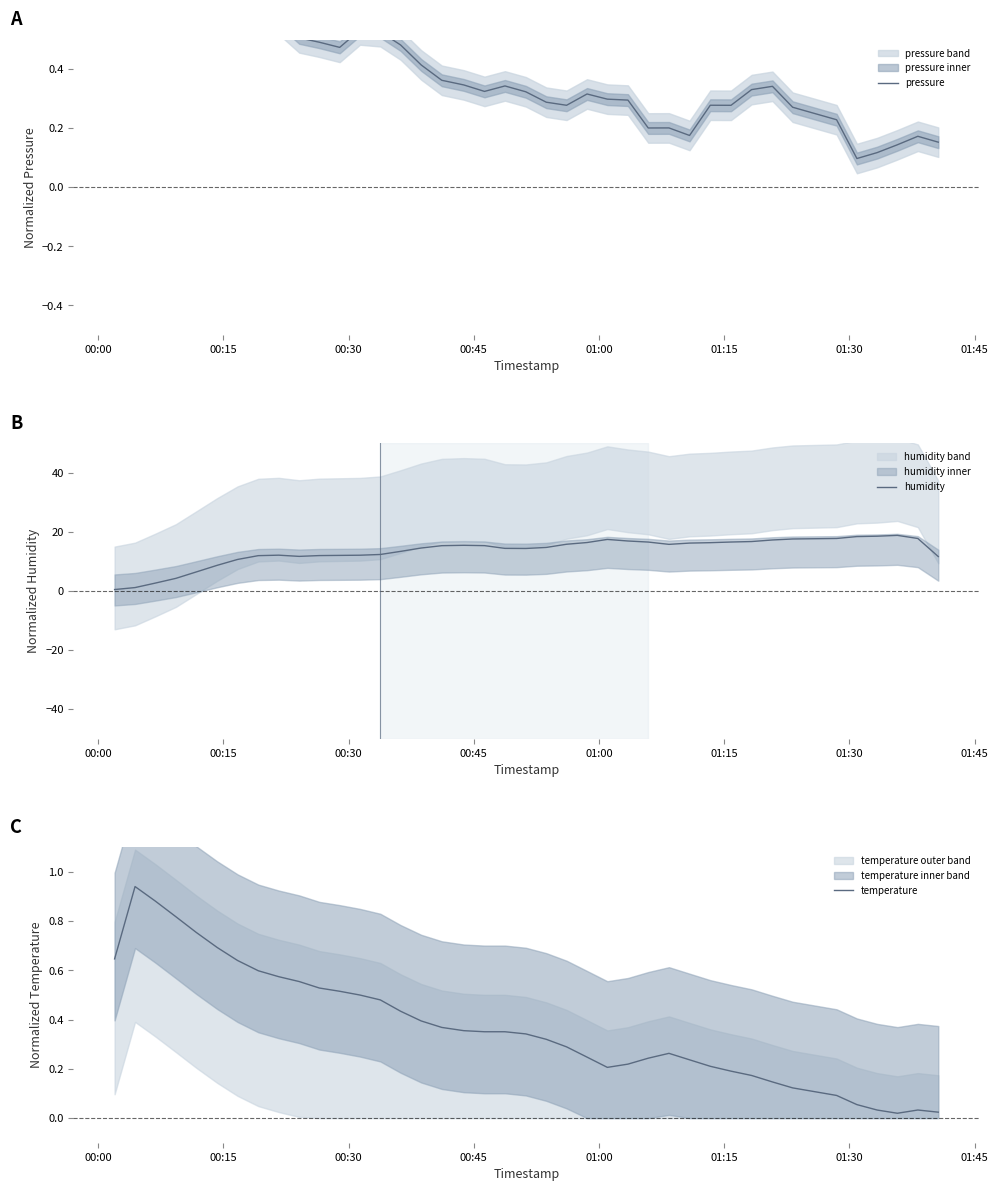

What is the difference between the maximum and minimum values in the pressure series?

0.9